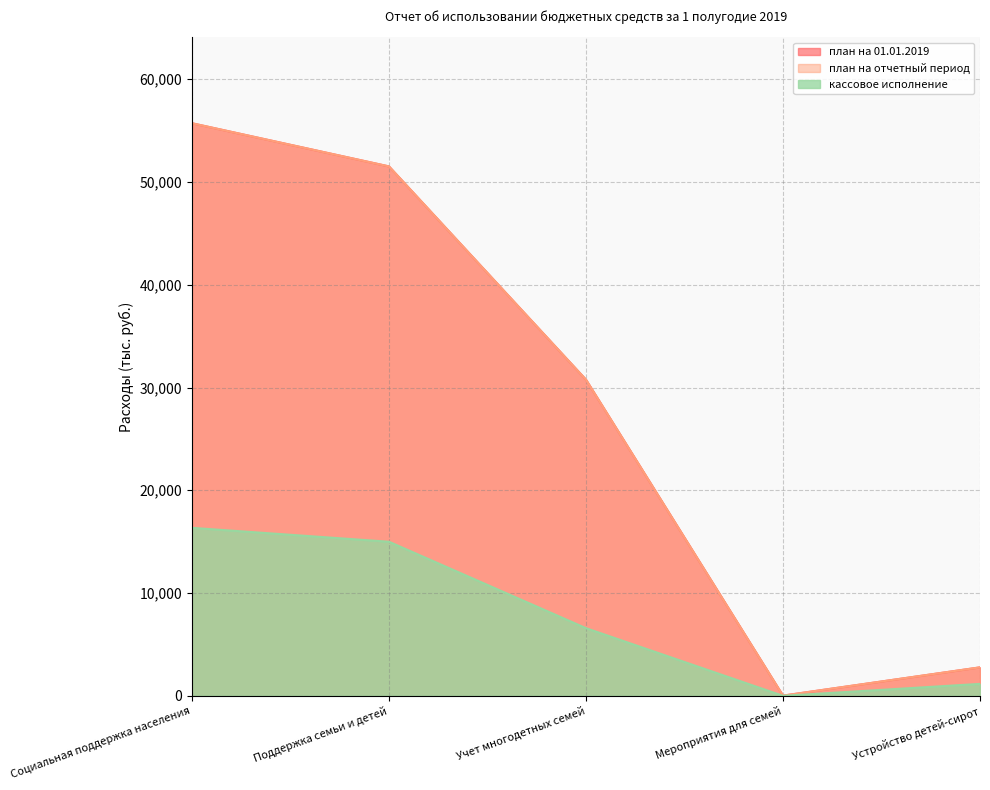

What value does the план на 01.01.2019 series have at Учет многодетных семей?

30762.1